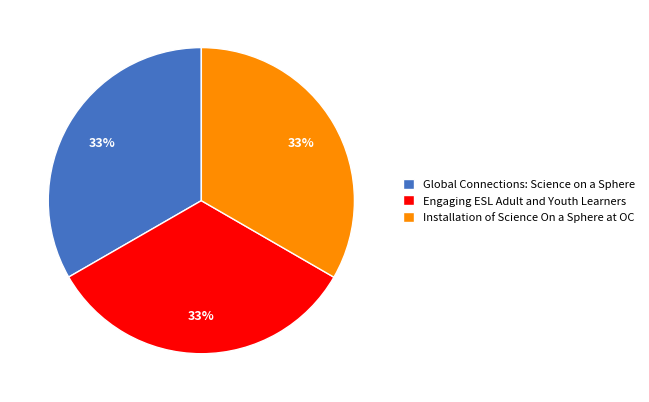

To the nearest percent, what is the average slice percentage?

33%